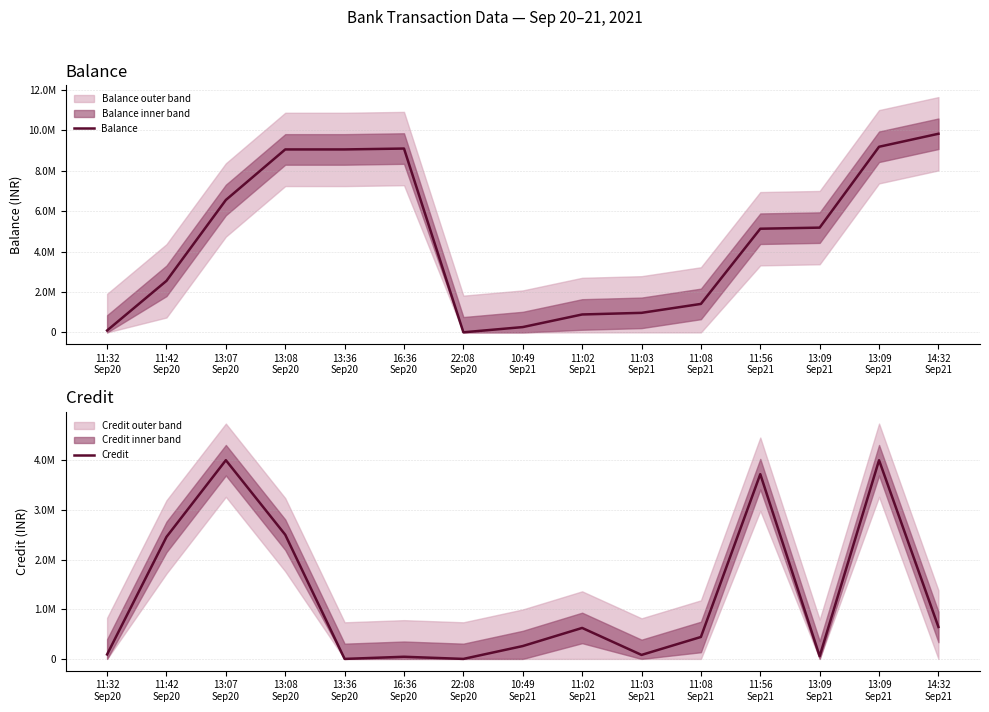

At which category does Credit reach its first local valley?

13:36
Sep20